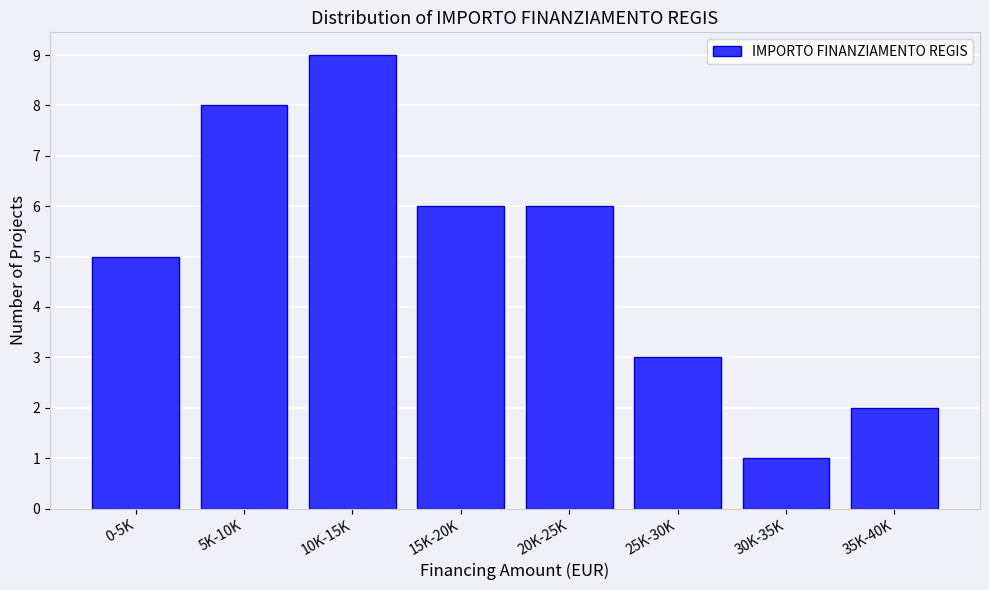

Reading left to right, list all the values displayed in this chart.

5	8	9	6	6	3	1	2